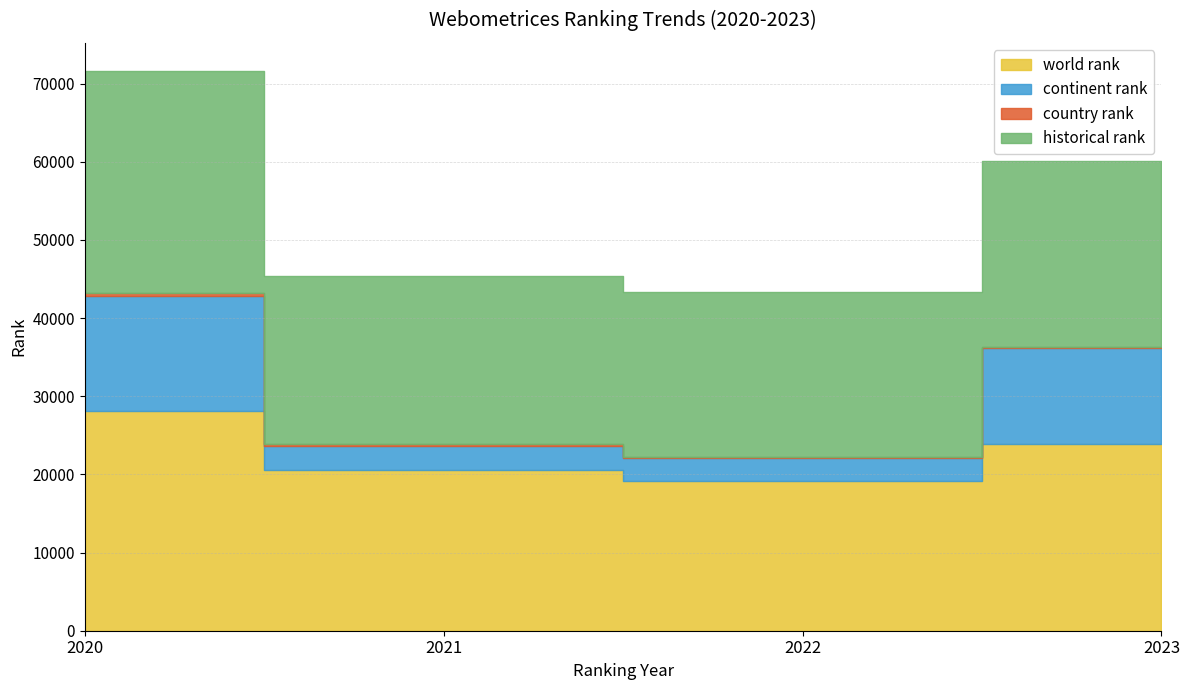

Which series has the largest range (max minus min)?

continent rank